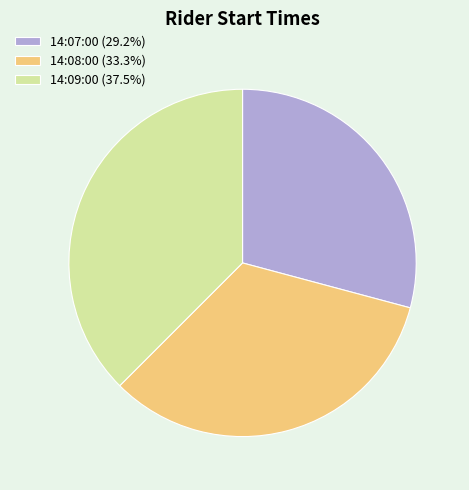

Which slice is the largest?

14:09:00